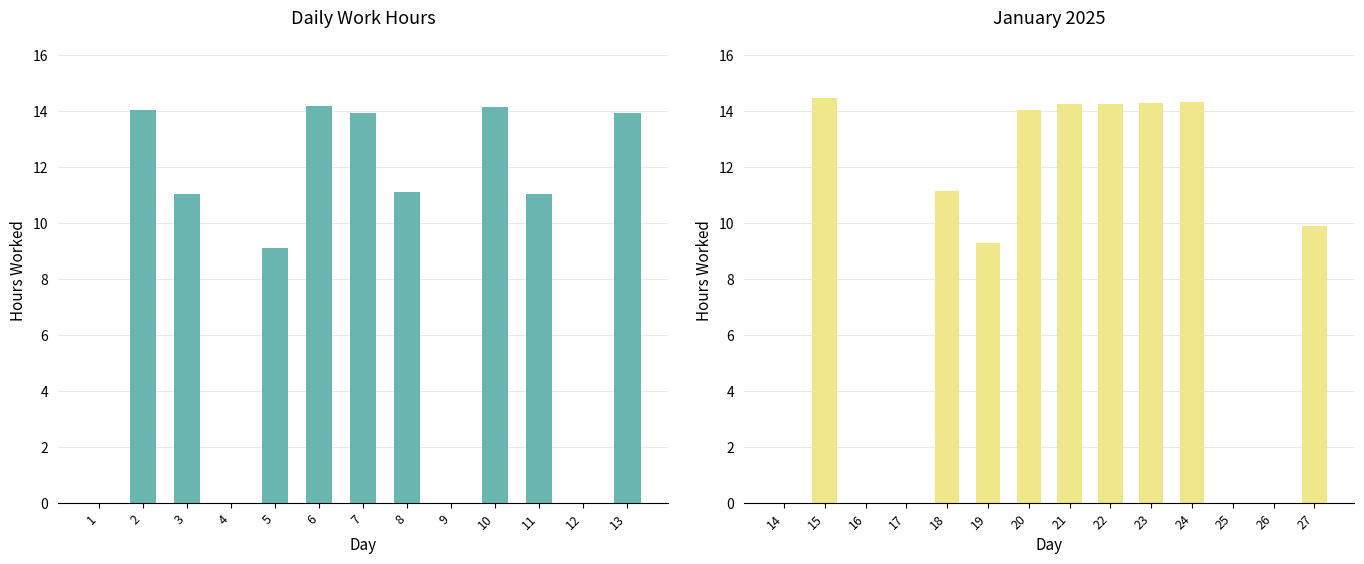

What is the greatest value displayed?

14.5